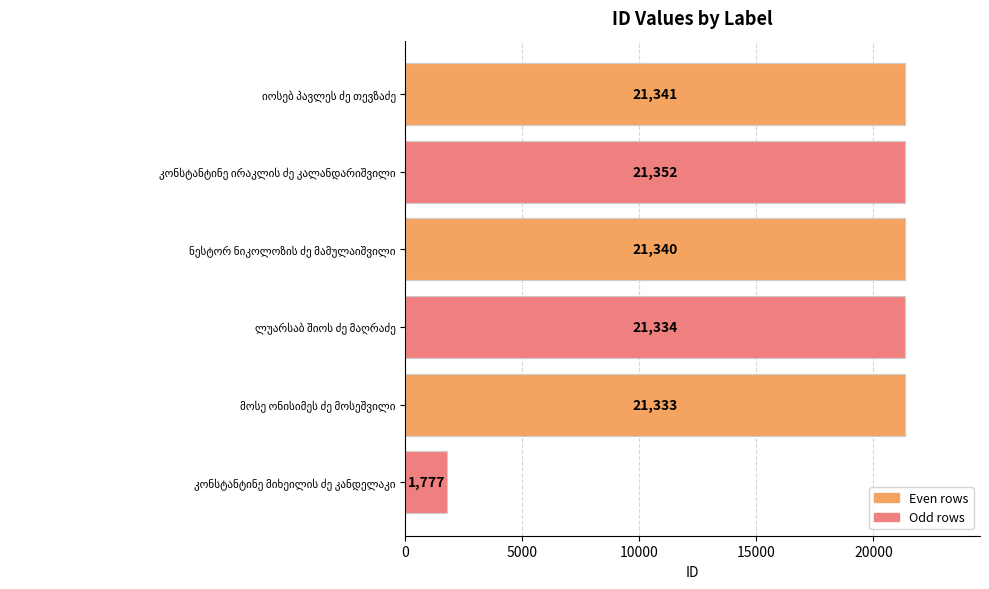

What is the difference between the second highest and minimum values?

19564